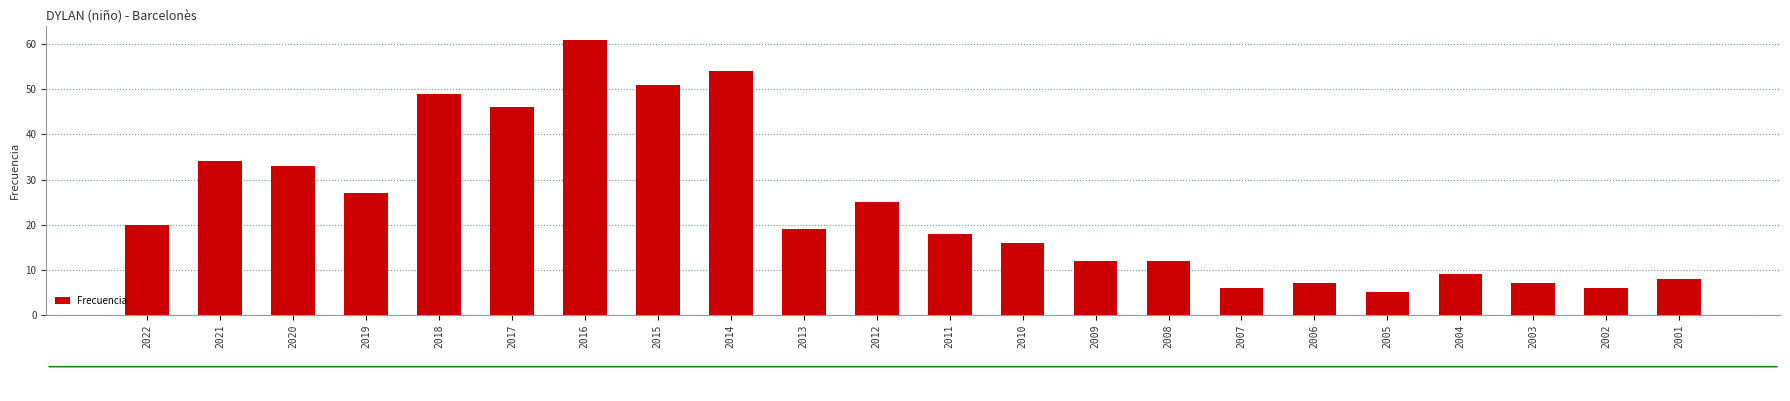

What is the value of the 11th bar from the left?

25